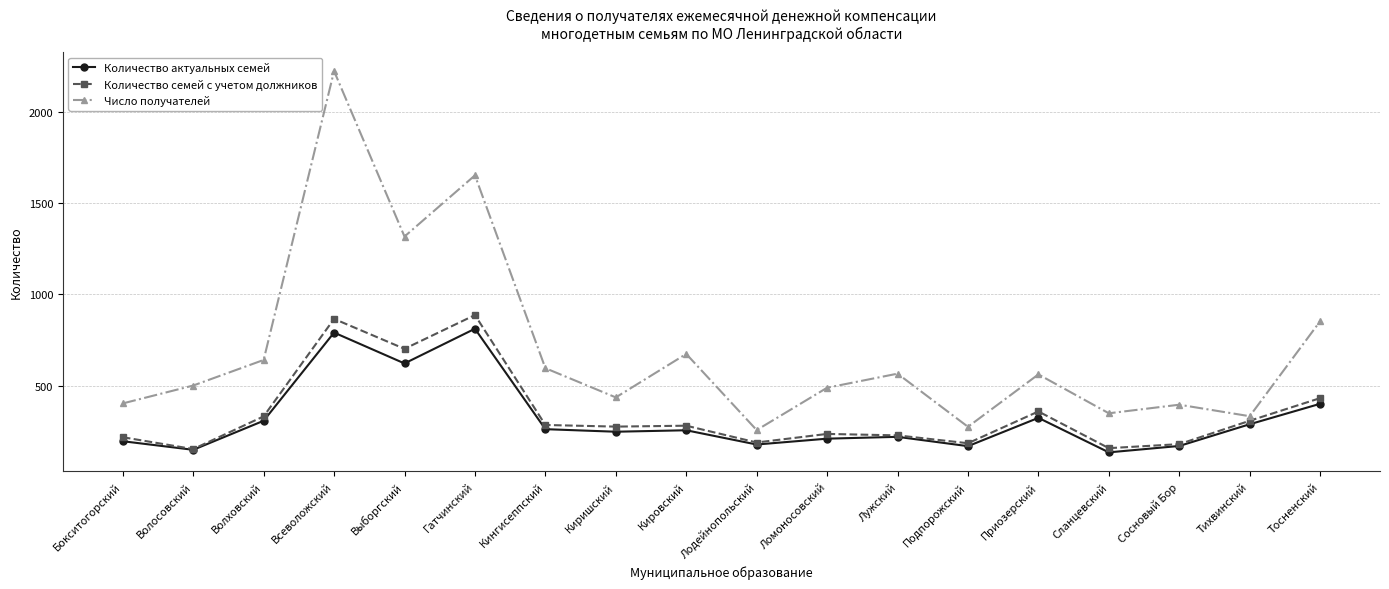

What is the total value across all series at Тихвинский?

930